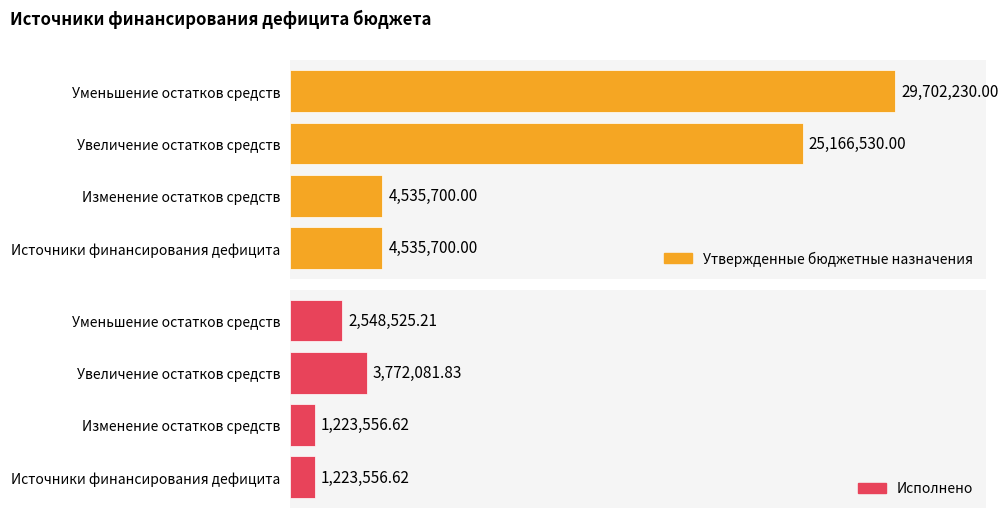

Is it true that Утвержденные бюджетные назначения equals 2541348.0 at Источники финансирования дефицита?

False